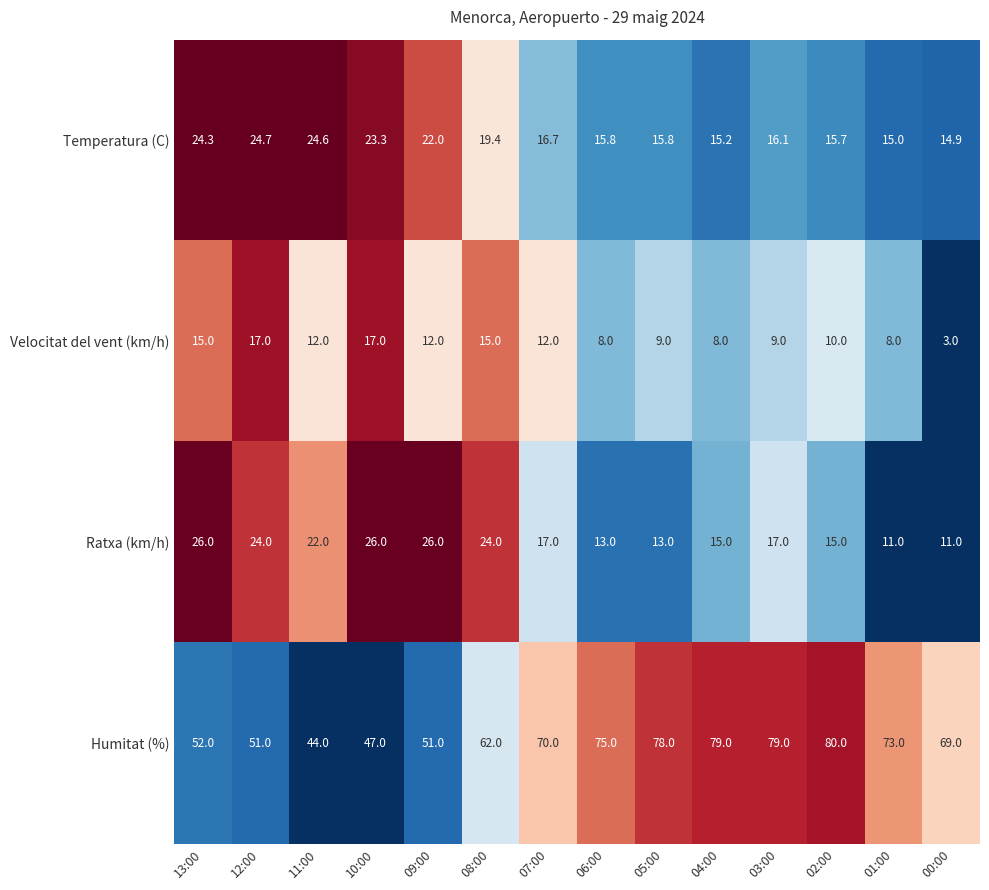

Is it true that Ratxa (km/h) equals 8.8 at 11:00?

False